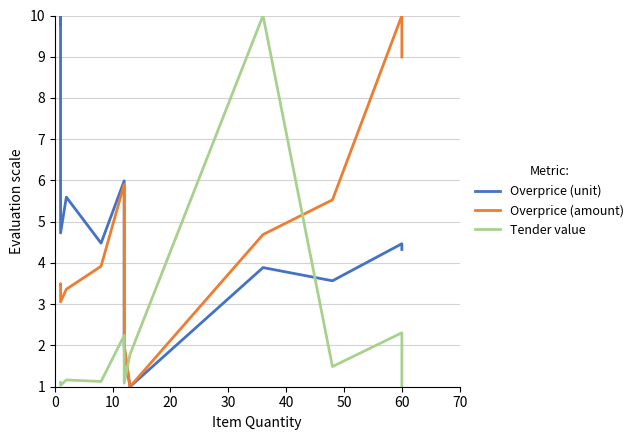

Count the number of categories in the chart.

12